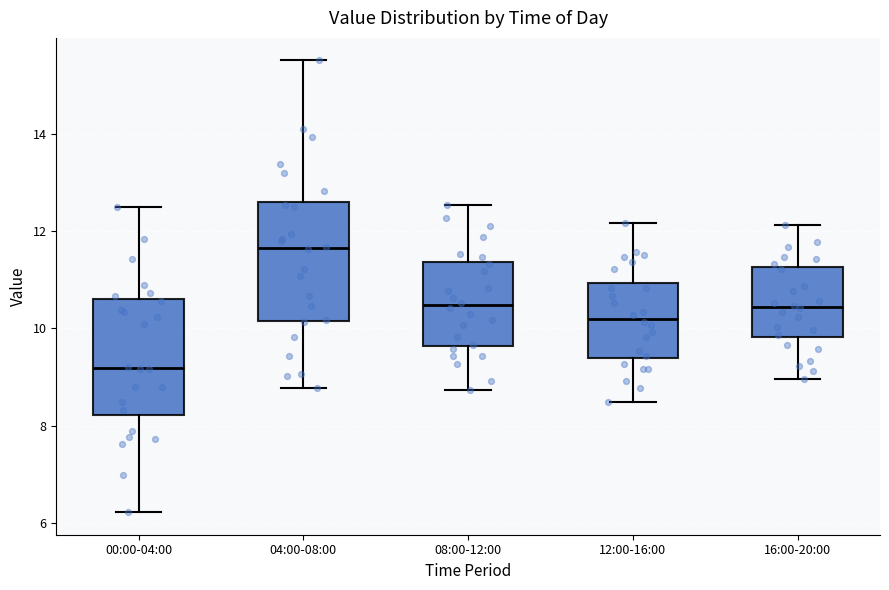

Reading left to right, transcribe this box plot: for each box, give where its median line is, the range the box spans, and where its two whiskers end, as read against the y-axis. The values are not printed on the chart, so give them approximately, as read against the axis.

00:00-04:00: median 9.2, box 8.2 to 10.6, whiskers 6.2 to 12.6
04:00-08:00: median 11.6, box 10.2 to 12.6, whiskers 8.8 to 15.6
08:00-12:00: median 10.4, box 9.6 to 11.4, whiskers 8.8 to 12.6
12:00-16:00: median 10.2, box 9.4 to 11.0, whiskers 8.6 to 12.2
16:00-20:00: median 10.4, box 9.8 to 11.2, whiskers 9.0 to 12.2